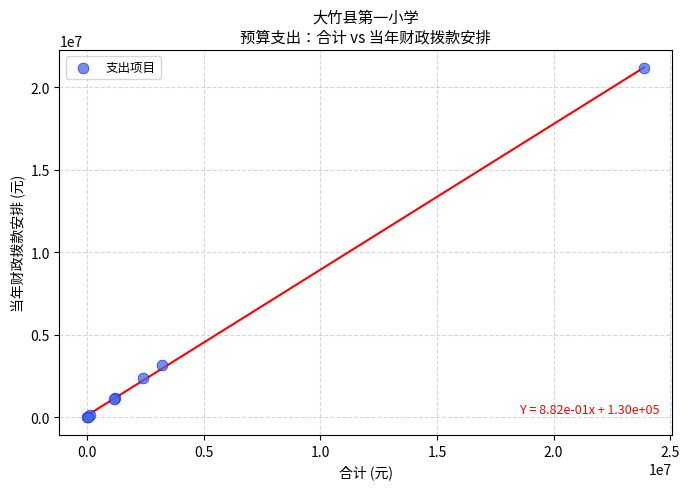

What Y value in the scatter plot is closest to 10573100?

3195462